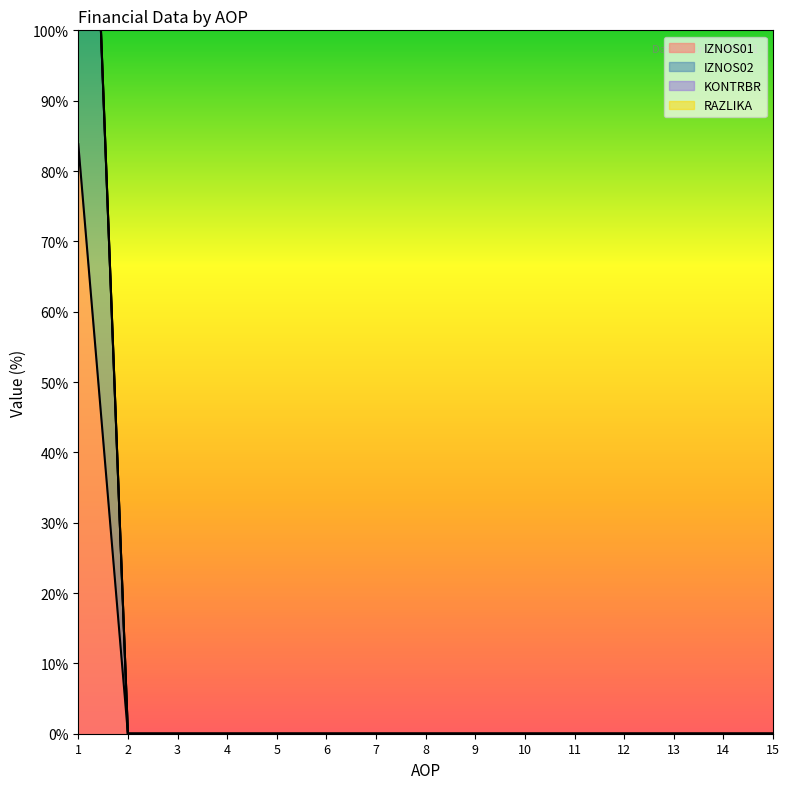

Rank the categories by IZNOS01 value from lowest to highest.

2, 3, 4, 5, 6, 7, 8, 9, 10, 11, 12, 13, 14, 15, 1